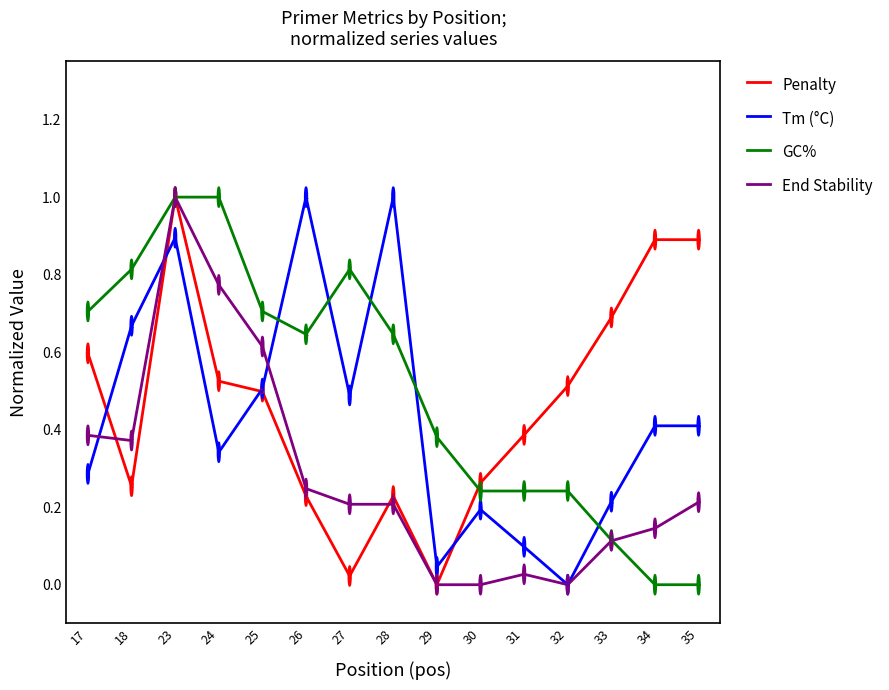

The value of GC% at 35 is 0.6. True or false?

False